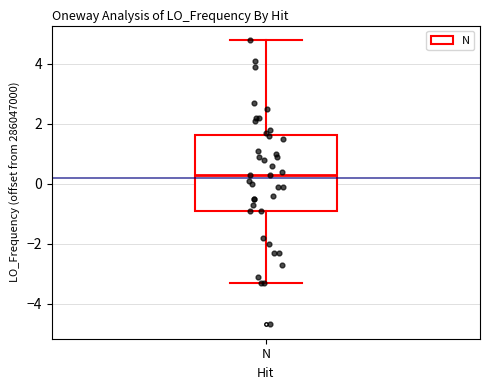

Transcribe this box plot: give where the median line is, the range the box spans, and where the two whiskers end, as read against the y-axis. The values are not printed on the chart, so give them approximately, as read against the axis.

median 0.4, box -0.8 to 1.6, whiskers -3.4 to 4.8